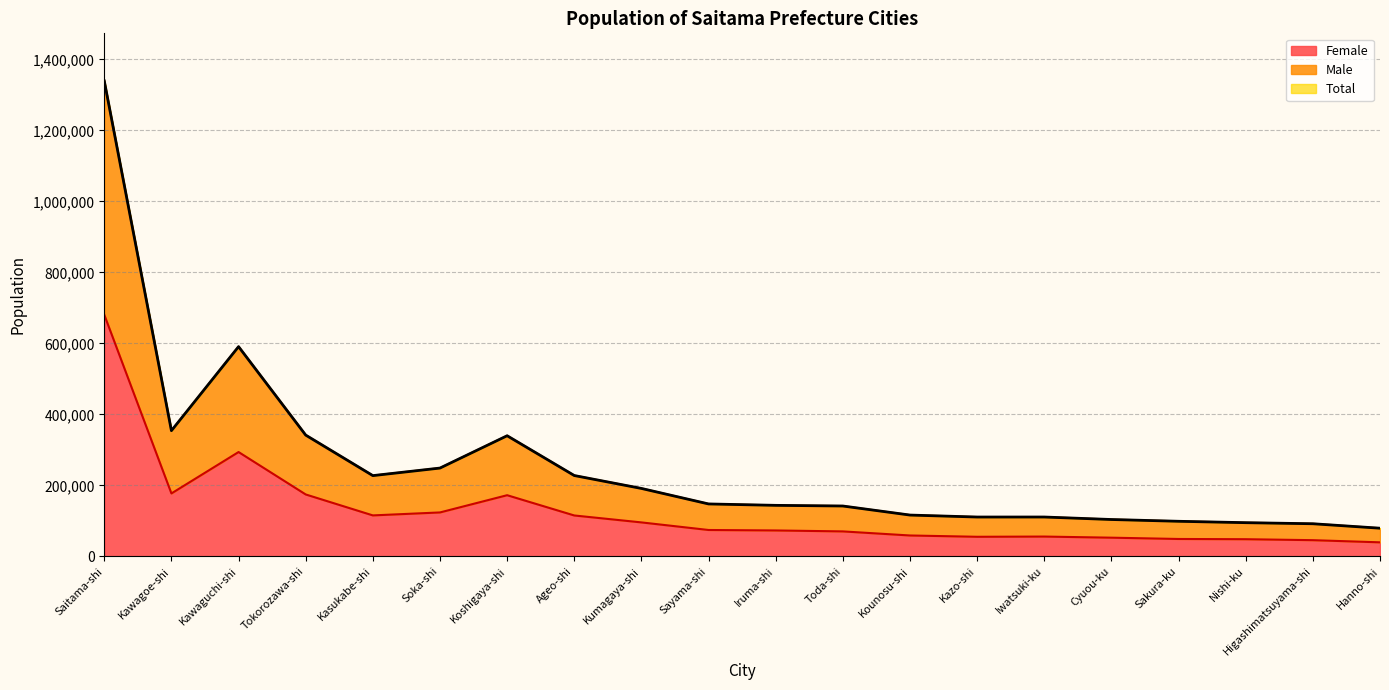

At which label does Male first exceed 147816?

Saitama-shi